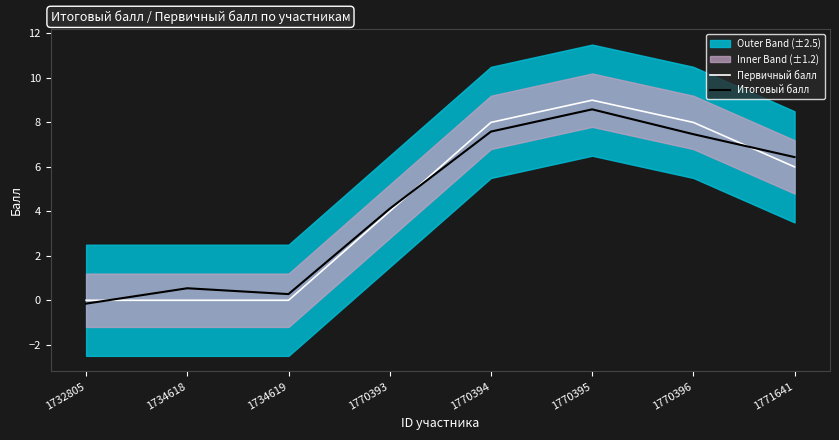

Rank the series at 1770396 from lowest to highest value.

Итоговый балл, Первичный балл